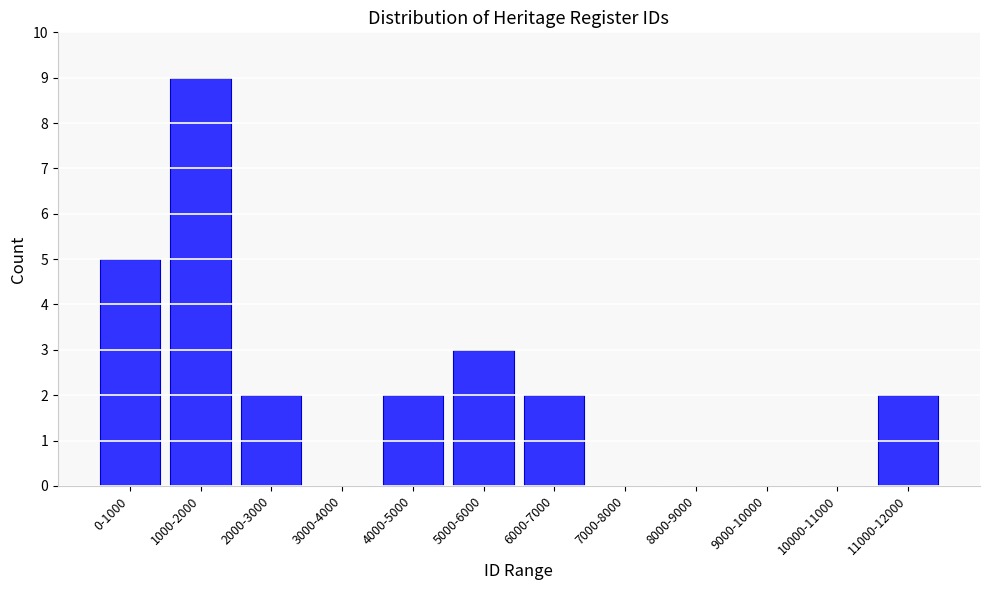

Reading left to right, list all the values displayed in this chart.

0-1000=5	1000-2000=9	2000-3000=2	3000-4000=0	4000-5000=2	5000-6000=3	6000-7000=2	7000-8000=0	8000-9000=0	9000-10000=0	10000-11000=0	11000-12000=2